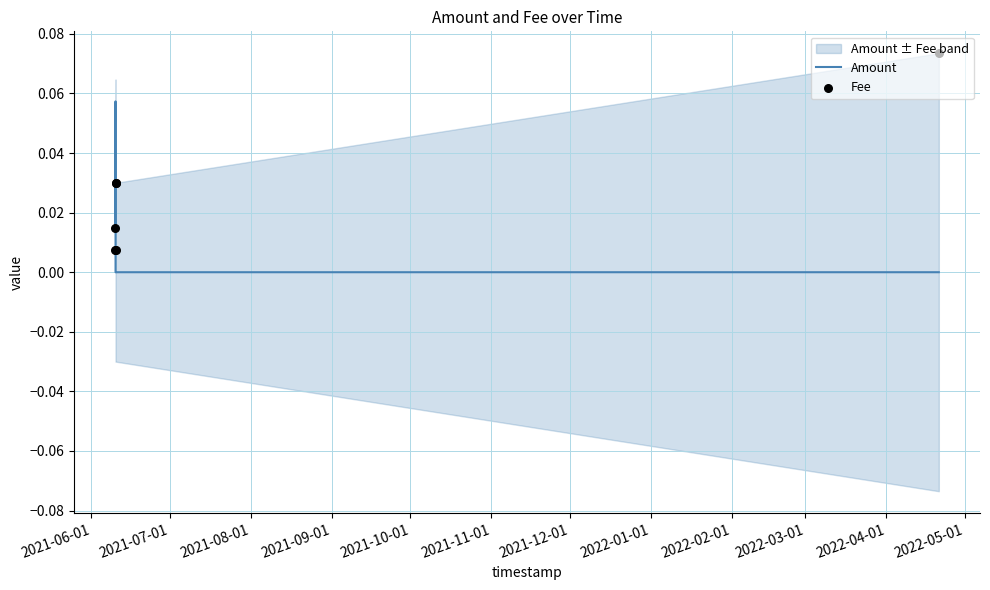

Which series reaches the maximum Y coordinate?

Fee